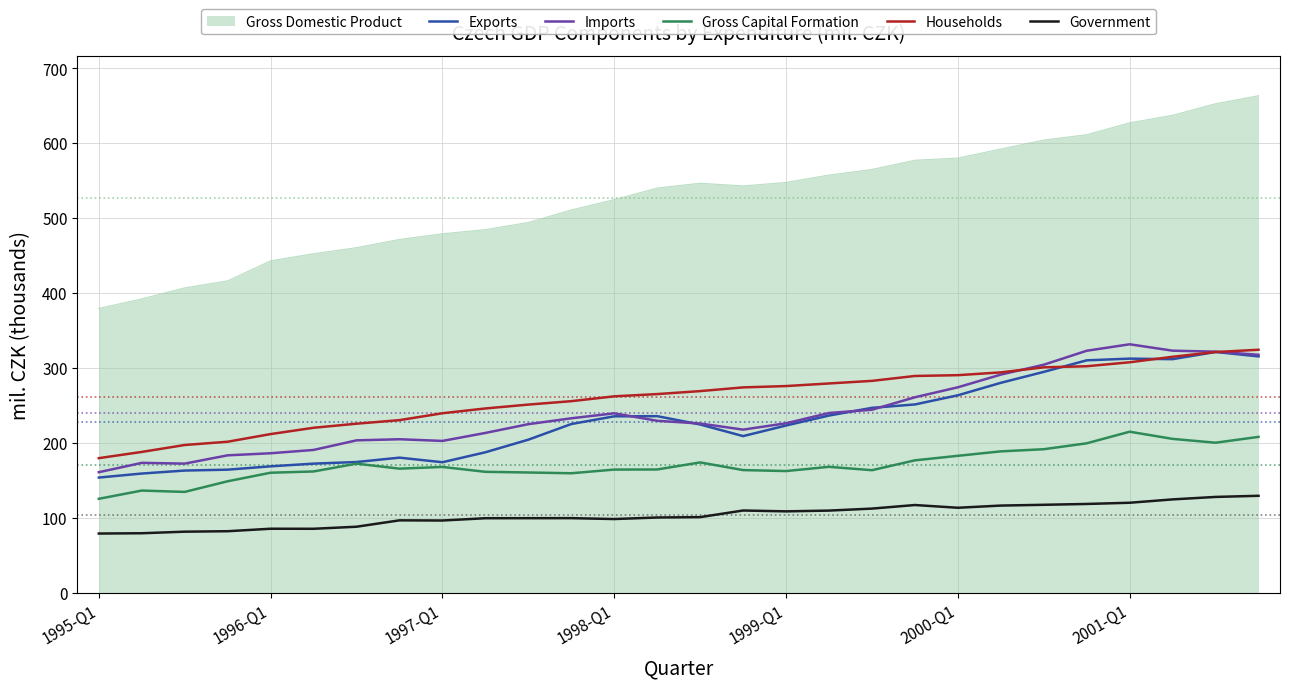

Which series has the largest total across all categories?

Gross Domestic Product